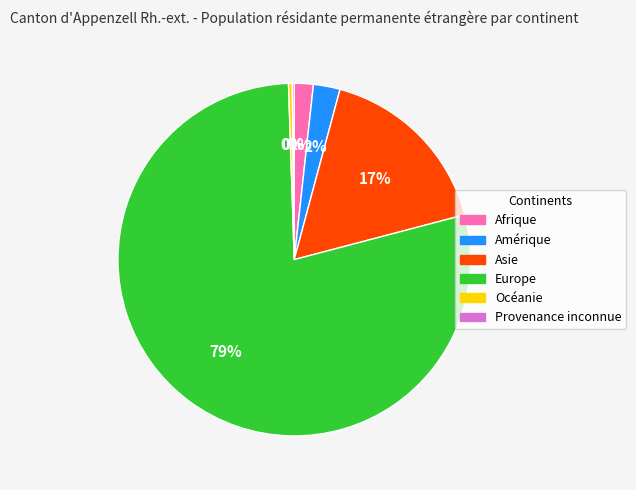

To the nearest percent, what is the combined percentage of Asie and Océanie?

17%